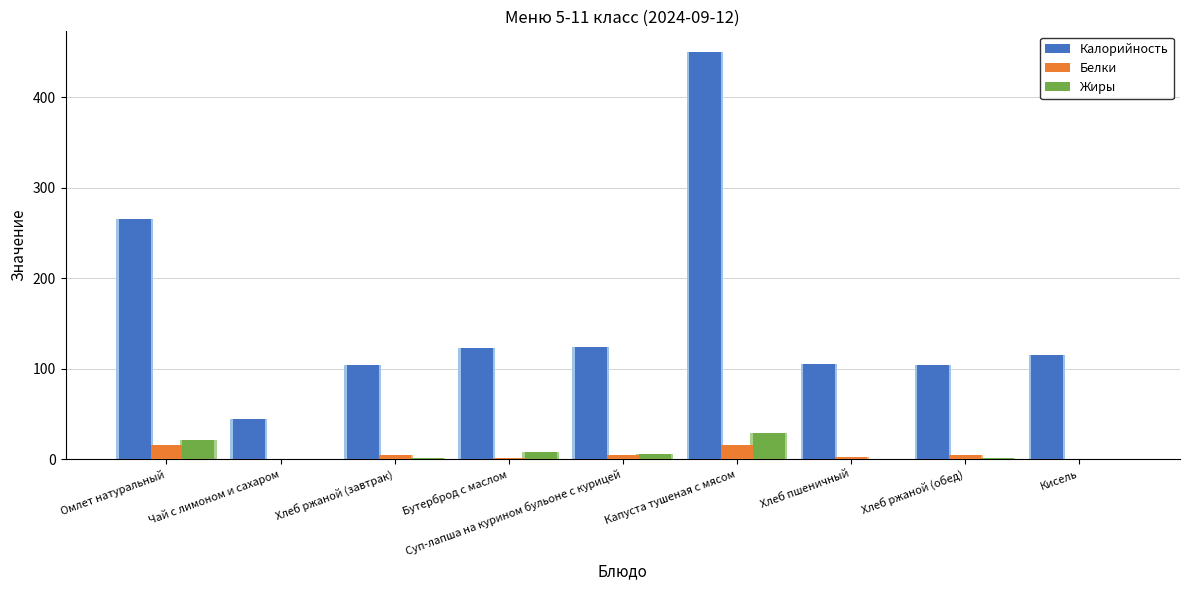

What is the difference between the second highest and second lowest values in the Калорийность series?

161.3